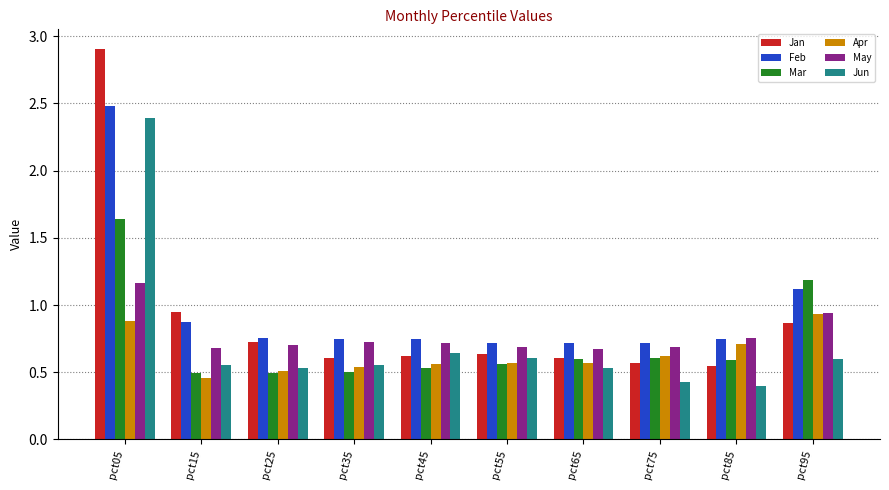

The Jun series shows 0.6 at pct55. True or false?

True